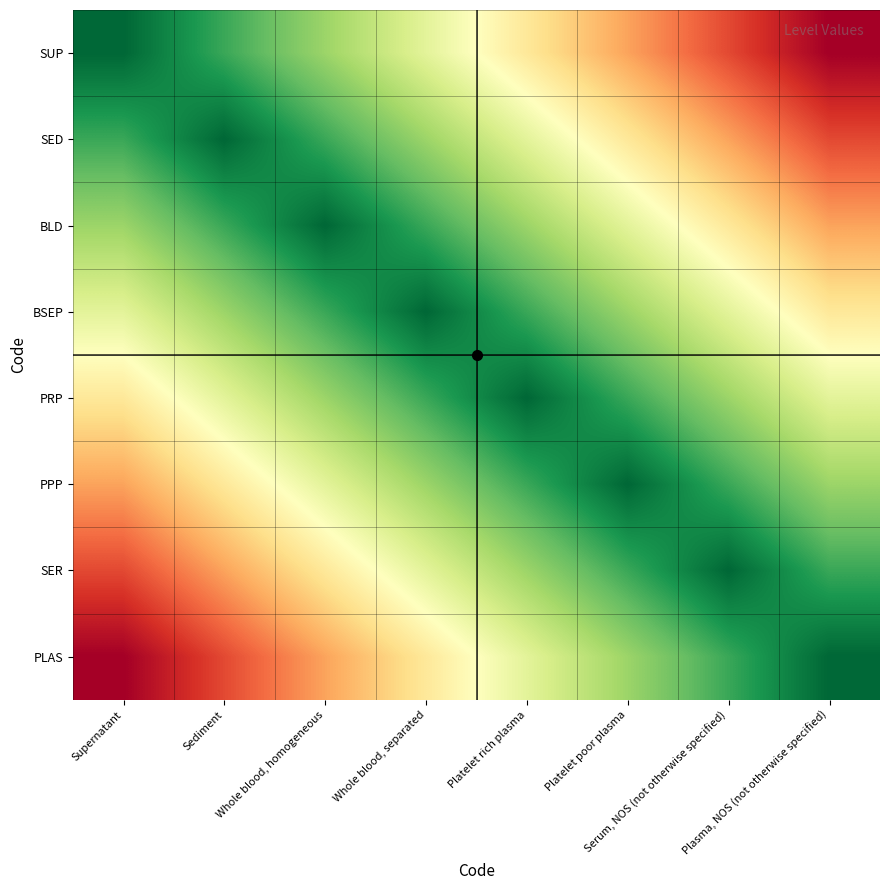

Rank the series by their maximum value, from lowest to highest.

BSEP, PRP, BLD, PPP, SED, SER, SUP, PLAS